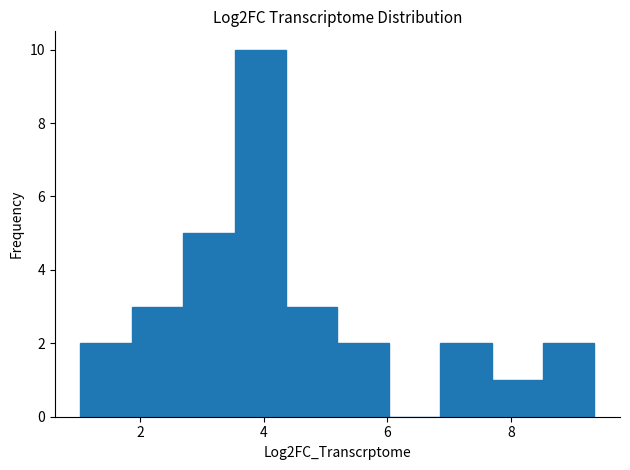

Which range on the x-axis has the tallest bar?

3.6 to 4.4